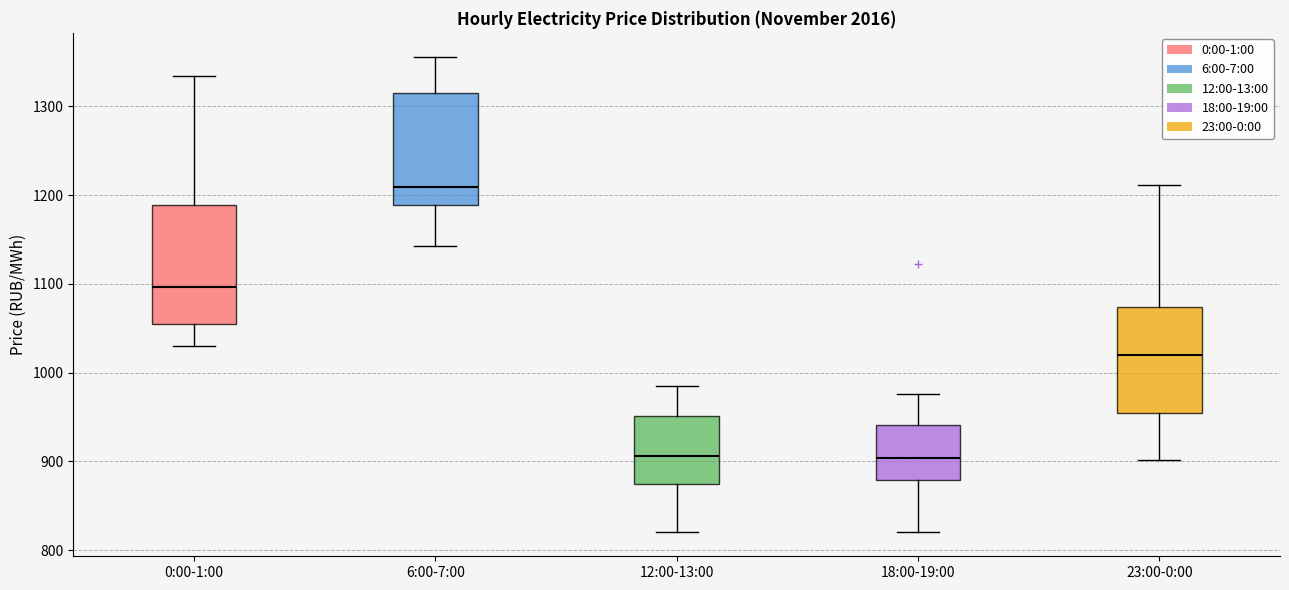

Where is the upper edge of the box for 12:00-13:00 on the y-axis? The values are not printed on the chart, so give them approximately, as read against the axis.

950